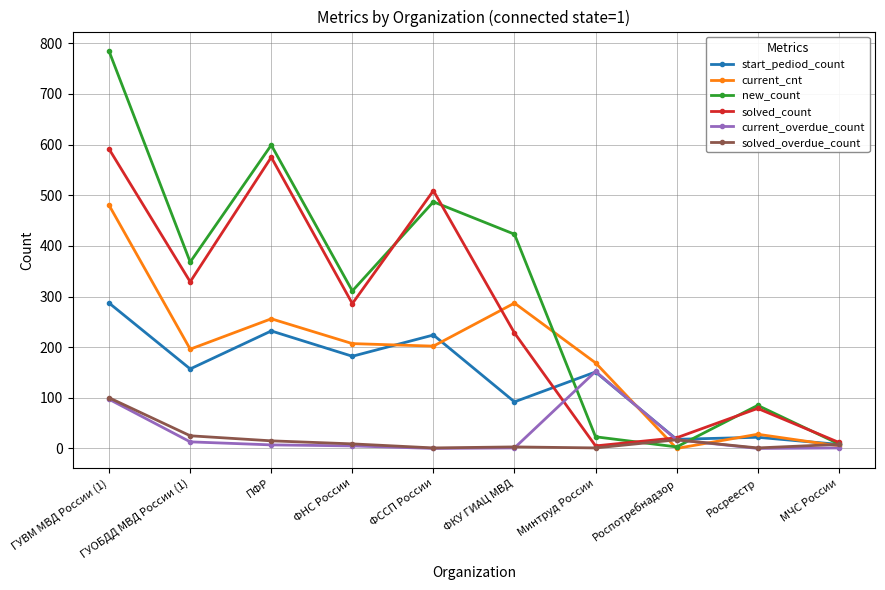

At which label does new_count first exceed 368?

ГУВМ МВД России (1)